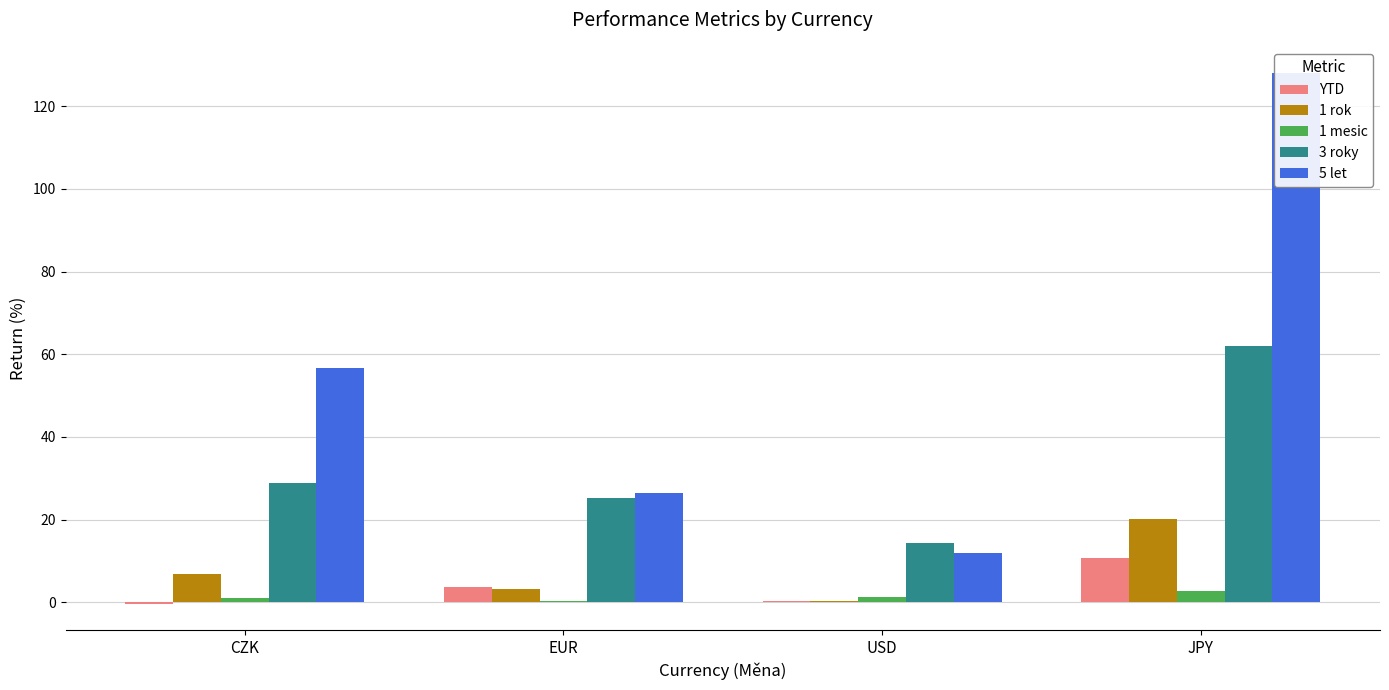

What is the label of the 2nd bar from the right?

USD